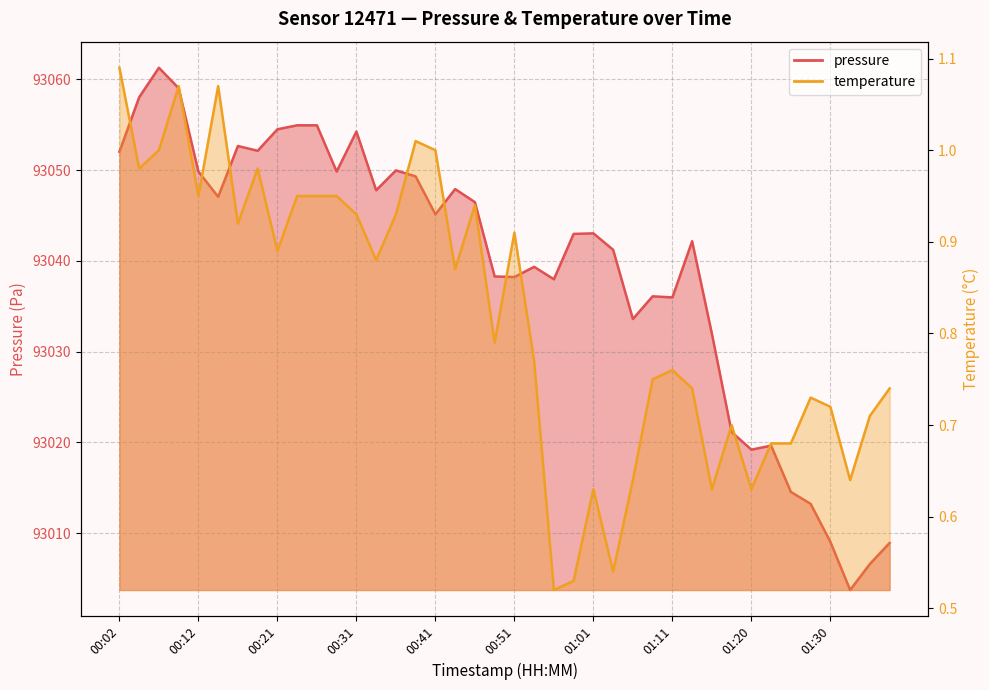

Does the chart have visible grid lines?

Yes